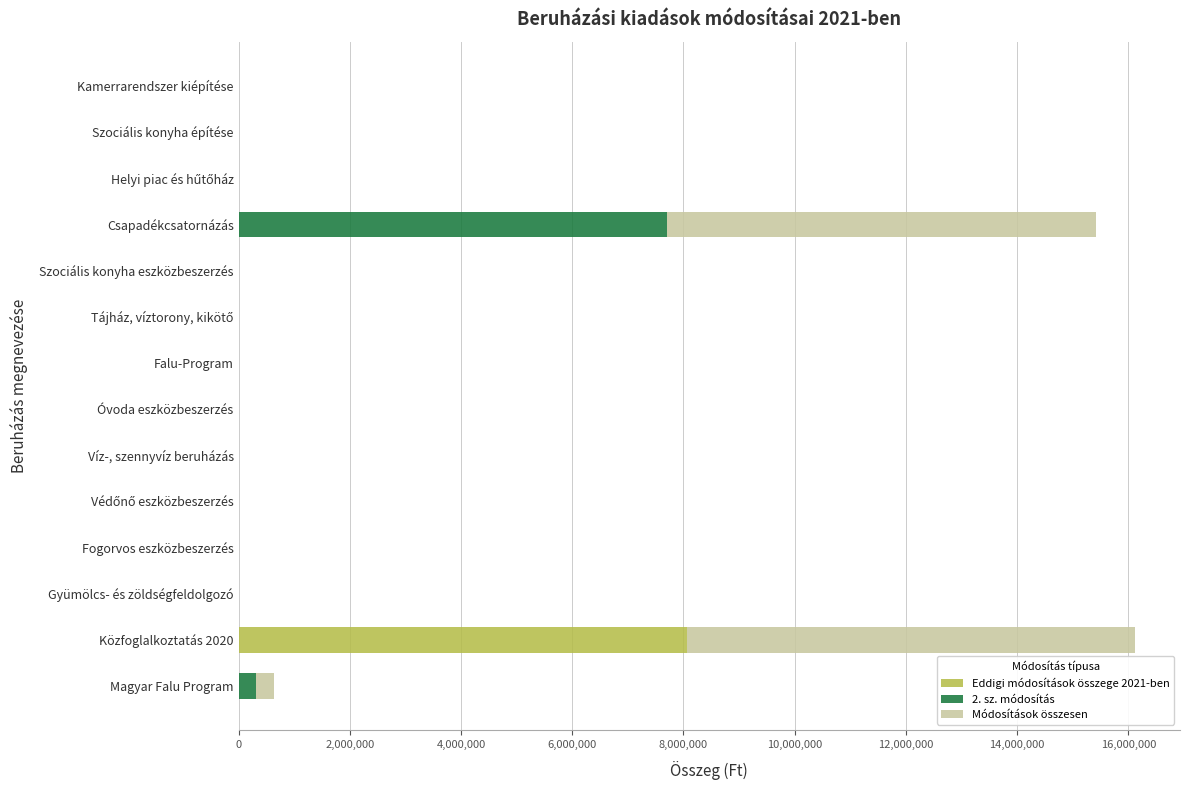

Is it true that Eddigi módosítások összege 2021-ben equals -2564969 at Szociális konyha építése?

False